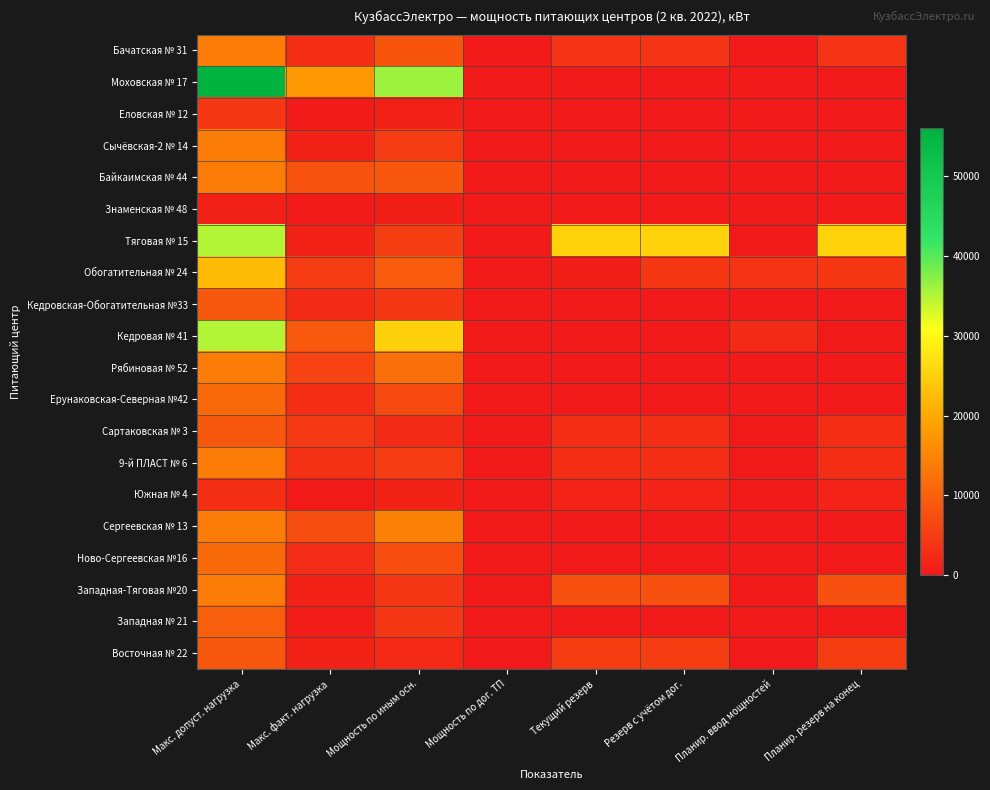

Reading left to right, transcribe all the data shown in this chart.

Бачатская № 31: Макс. допуст. нагрузка=14000	Макс. факт. нагрузка=2870	Мощность по иным осн.=8450	Мощность по дог. ТП=0	Текущий резерв=3844	Резерв с учётом дог.=3844	Планир. ввод мощностей=0	Планир. резерв на конец=3844
Моховская № 17: Макс. допуст. нагрузка=56000	Макс. факт. нагрузка=17795	Мощность по иным осн.=36097	Мощность по дог. ТП=0	Текущий резерв=0	Резерв с учётом дог.=0	Планир. ввод мощностей=0	Планир. резерв на конец=0
Еловская № 12: Макс. допуст. нагрузка=4410	Макс. факт. нагрузка=416	Мощность по иным осн.=1100	Мощность по дог. ТП=0	Текущий резерв=0	Резерв с учётом дог.=0	Планир. ввод мощностей=0	Планир. резерв на конец=0
Сычёвская-2 № 14: Макс. допуст. нагрузка=14000	Макс. факт. нагрузка=1313	Мощность по иным осн.=5000	Мощность по дог. ТП=0	Текущий резерв=0	Резерв с учётом дог.=0	Планир. ввод мощностей=0	Планир. резерв на конец=0
Байкаимская № 44: Макс. допуст. нагрузка=14000	Макс. факт. нагрузка=8187	Мощность по иным осн.=8807	Мощность по дог. ТП=0	Текущий резерв=0	Резерв с учётом дог.=0	Планир. ввод мощностей=0	Планир. резерв на конец=0
Знаменская № 48: Макс. допуст. нагрузка=1120	Макс. факт. нагрузка=240	Мощность по иным осн.=980	Мощность по дог. ТП=0	Текущий резерв=0	Резерв с учётом дог.=0	Планир. ввод мощностей=0	Планир. резерв на конец=0
Тяговая № 15: Макс. допуст. нагрузка=35000	Макс. факт. нагрузка=1302	Мощность по иным осн.=5335	Мощность по дог. ТП=0	Текущий резерв=25200	Резерв с учётом дог.=25200	Планир. ввод мощностей=0	Планир. резерв на конец=25200
Обогатительная № 24: Макс. допуст. нагрузка=22400	Макс. факт. нагрузка=4979	Мощность по иным осн.=9228	Мощность по дог. ТП=0	Текущий резерв=768	Резерв с учётом дог.=4468	Планир. ввод мощностей=3700	Планир. резерв на конец=4468
Кедровская-Обогатительная №33: Макс. допуст. нагрузка=8820	Макс. факт. нагрузка=2558	Мощность по иным осн.=4442	Мощность по дог. ТП=0	Текущий резерв=0	Резерв с учётом дог.=0	Планир. ввод мощностей=0	Планир. резерв на конец=0
Кедровая № 41: Макс. допуст. нагрузка=35000	Макс. факт. нагрузка=8897	Мощность по иным осн.=25100	Мощность по дог. ТП=0	Текущий резерв=0	Резерв с учётом дог.=0	Планир. ввод мощностей=2500	Планир. резерв на конец=0
Рябиновая № 52: Макс. допуст. нагрузка=14000	Макс. факт. нагрузка=5830	Мощность по иным осн.=12130	Мощность по дог. ТП=0	Текущий резерв=0	Резерв с учётом дог.=0	Планир. ввод мощностей=0	Планир. резерв на конец=0
Ерунаковская-Северная №42: Макс. допуст. нагрузка=11200	Макс. факт. нагрузка=2852	Мощность по иным осн.=6740	Мощность по дог. ТП=0	Текущий резерв=0	Резерв с учётом дог.=0	Планир. ввод мощностей=0	Планир. резерв на конец=0
Сартаковская № 3: Макс. допуст. нагрузка=8820	Макс. факт. нагрузка=4643	Мощность по иным осн.=2599	Мощность по дог. ТП=0	Текущий резерв=2850	Резерв с учётом дог.=2850	Планир. ввод мощностей=0	Планир. резерв на конец=2850
9-й ПЛАСТ № 6: Макс. допуст. нагрузка=14000	Макс. факт. нагрузка=3250	Мощность по иным осн.=5000	Мощность по дог. ТП=0	Текущий резерв=2850	Резерв с учётом дог.=2850	Планир. ввод мощностей=0	Планир. резерв на конец=2850
Южная № 4: Макс. допуст. нагрузка=2800	Макс. факт. нагрузка=31	Мощность по иным осн.=1210	Мощность по дог. ТП=0	Текущий резерв=1590	Резерв с учётом дог.=1590	Планир. ввод мощностей=0	Планир. резерв на конец=1590
Сергеевская № 13: Макс. допуст. нагрузка=14000	Макс. факт. нагрузка=7254	Мощность по иным осн.=14510	Мощность по дог. ТП=0	Текущий резерв=0	Резерв с учётом дог.=0	Планир. ввод мощностей=0	Планир. резерв на конец=0
Ново-Сергеевская №16: Макс. допуст. нагрузка=11410	Макс. факт. нагрузка=2679	Мощность по иным осн.=7330	Мощность по дог. ТП=0	Текущий резерв=0	Резерв с учётом дог.=0	Планир. ввод мощностей=0	Планир. резерв на конец=0
Западная-Тяговая №20: Макс. допуст. нагрузка=14000	Макс. факт. нагрузка=1390	Мощность по иным осн.=4134	Мощность по дог. ТП=0	Текущий резерв=7660	Резерв с учётом дог.=7660	Планир. ввод мощностей=0	Планир. резерв на конец=7660
Западная № 21: Макс. допуст. нагрузка=9800	Макс. факт. нагрузка=541	Мощность по иным осн.=4055	Мощность по дог. ТП=0	Текущий резерв=0	Резерв с учётом дог.=0	Планир. ввод мощностей=0	Планир. резерв на конец=0
Восточная № 22: Макс. допуст. нагрузка=8820	Макс. факт. нагрузка=1210	Мощность по иным осн.=2280	Мощность по дог. ТП=0	Текущий резерв=5050	Резерв с учётом дог.=5050	Планир. ввод мощностей=0	Планир. резерв на конец=5050